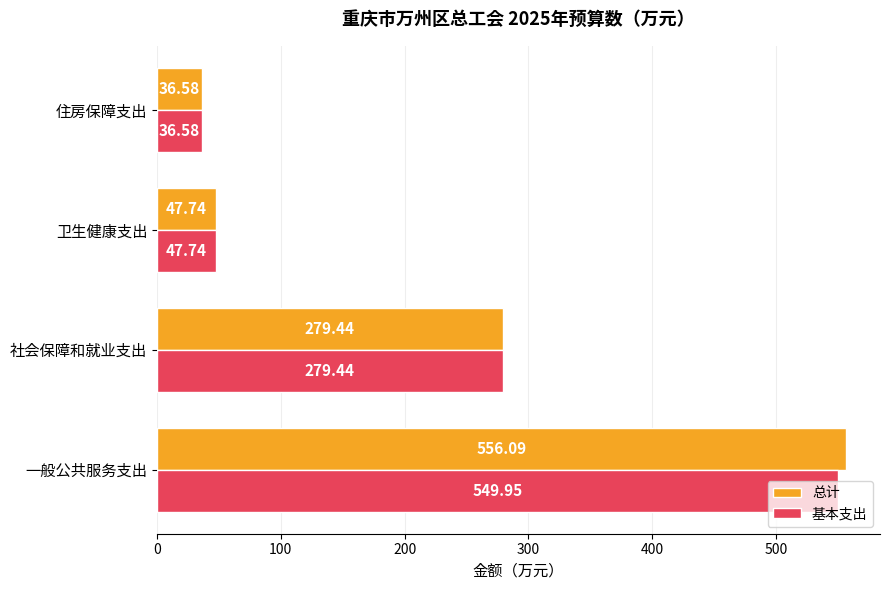

Where is 基本支出 nearest to the value 293?

社会保障和就业支出